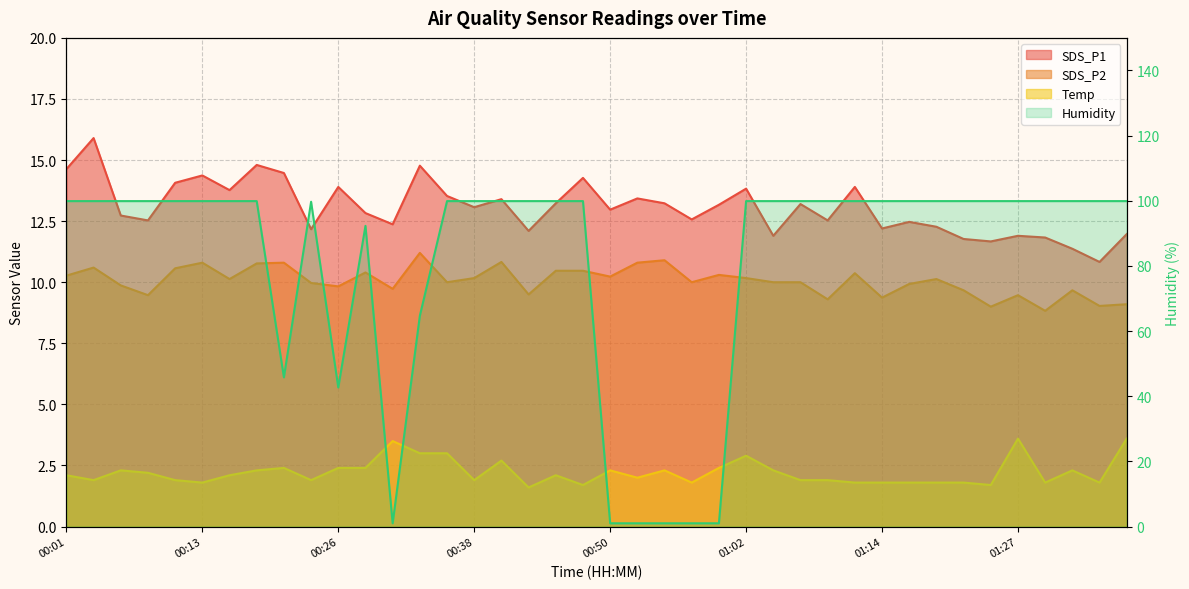

List the labels in order of SDS_P1 value, smallest first.

01:34, 01:31, 01:24, 01:22, 01:29, 01:05, 01:27, 01:36, 00:43, 00:23, 01:14, 01:19, 00:31, 01:17, 00:08, 01:10, 00:57, 00:06, 00:28, 00:50, 00:38, 01:00, 01:07, 00:45, 00:55, 00:40, 00:53, 00:35, 00:16, 01:02, 00:26, 01:12, 00:11, 00:48, 00:13, 00:21, 00:01, 00:33, 00:18, 00:03